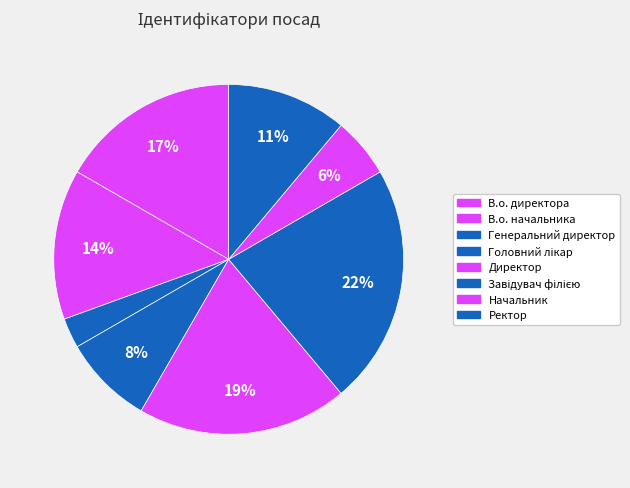

Between В.о. директора and Завідувач філією, which is larger?

Завідувач філією